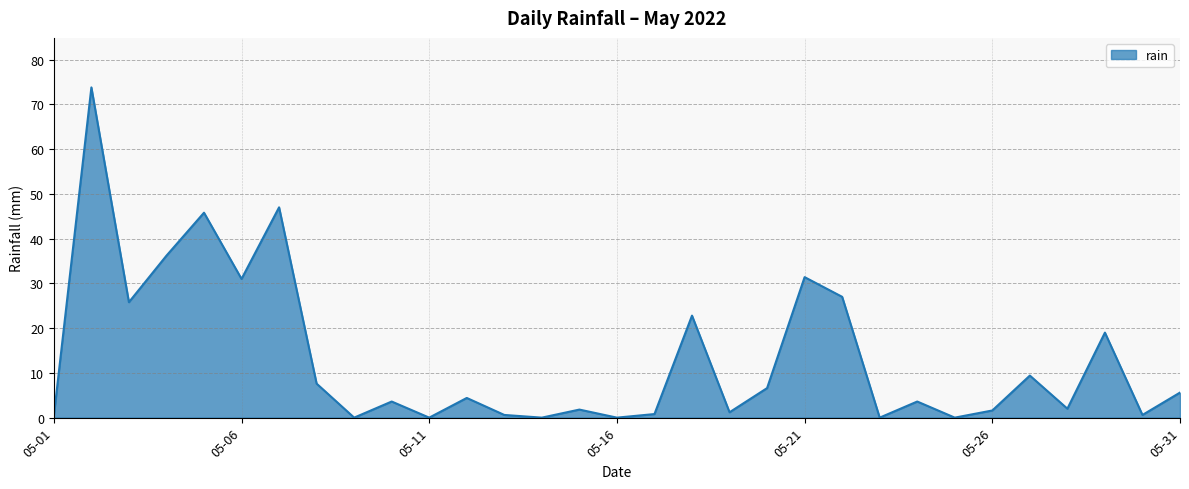

What is the maximum value shown in the chart?

73.8